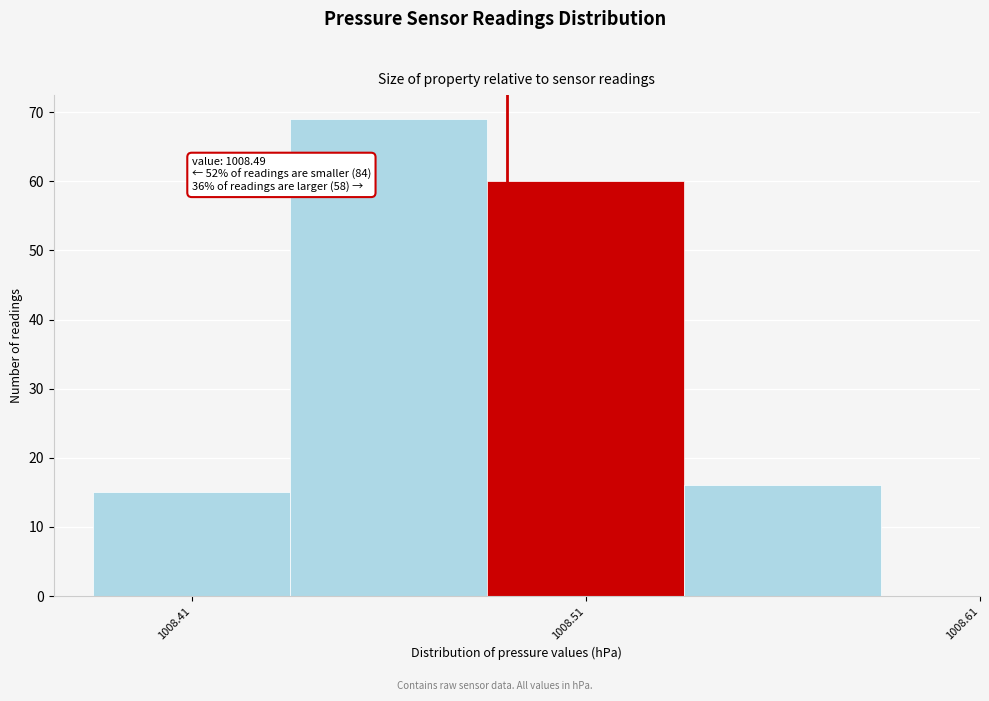

Over which range of the x-axis is the bar tallest?

1008.435 to 1008.485